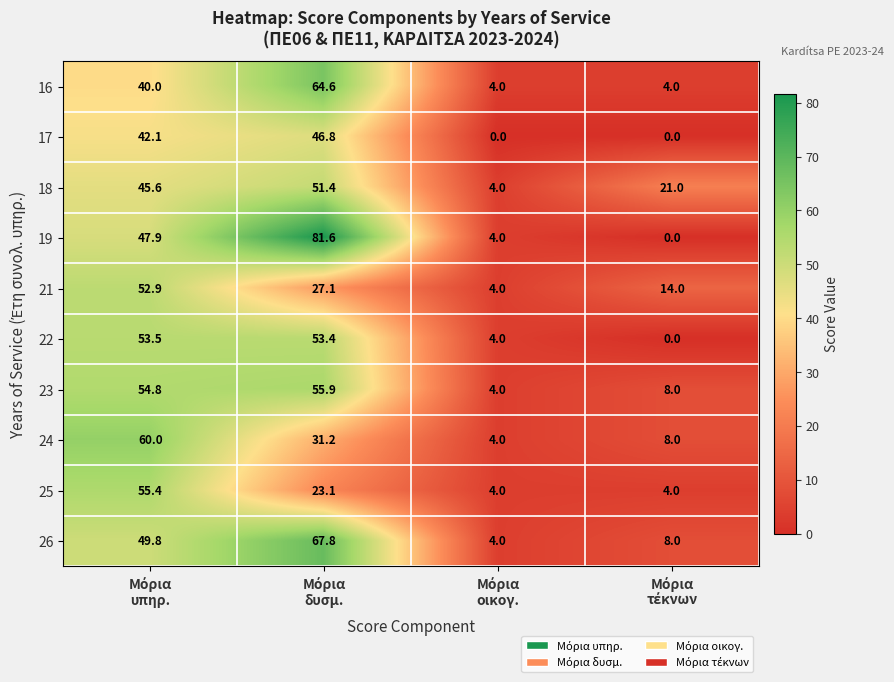

How many distinct data groups are displayed?

10